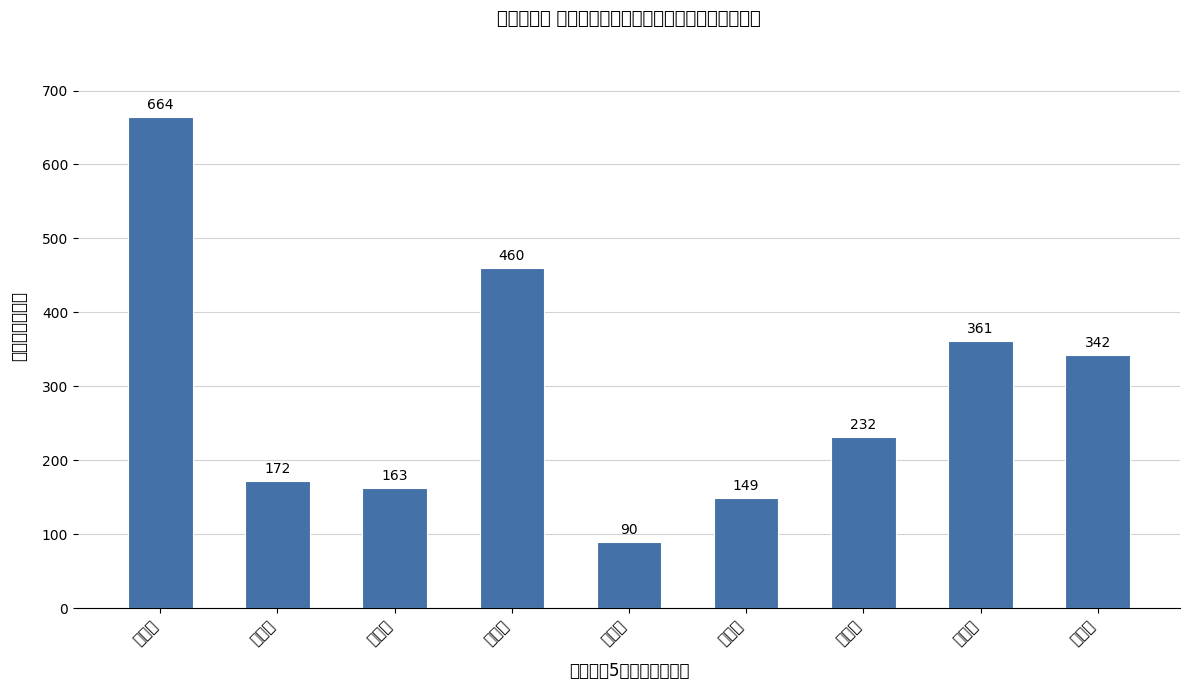

Where does the data first go above 232?

北海道